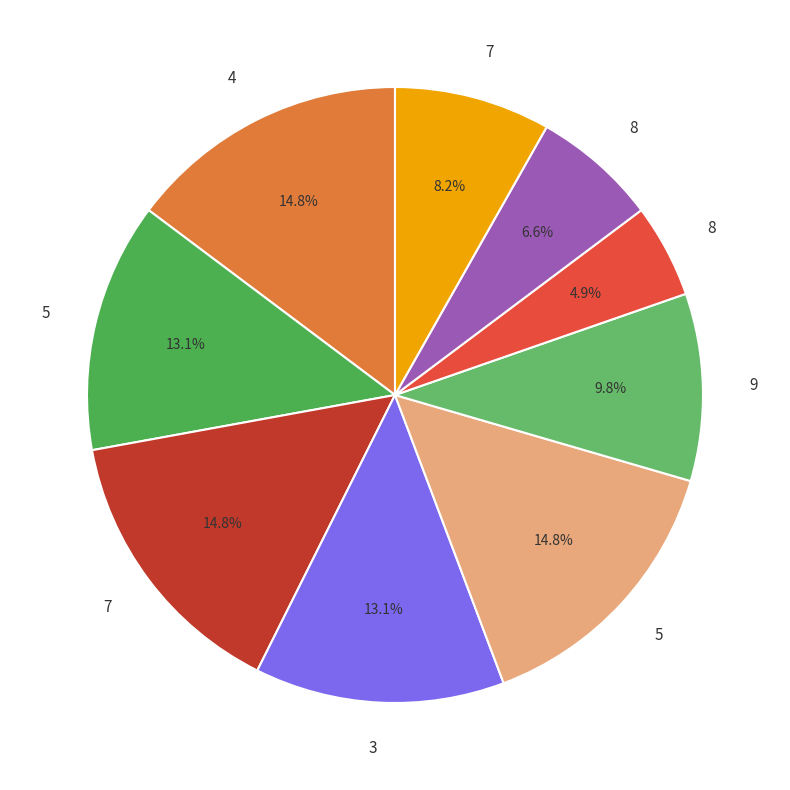

Count the number of slices in the pie.

9